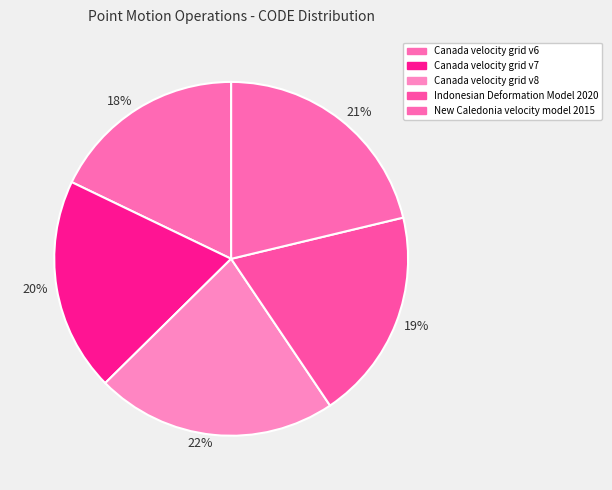

Is it true that 21% is 15% of the pie?

False